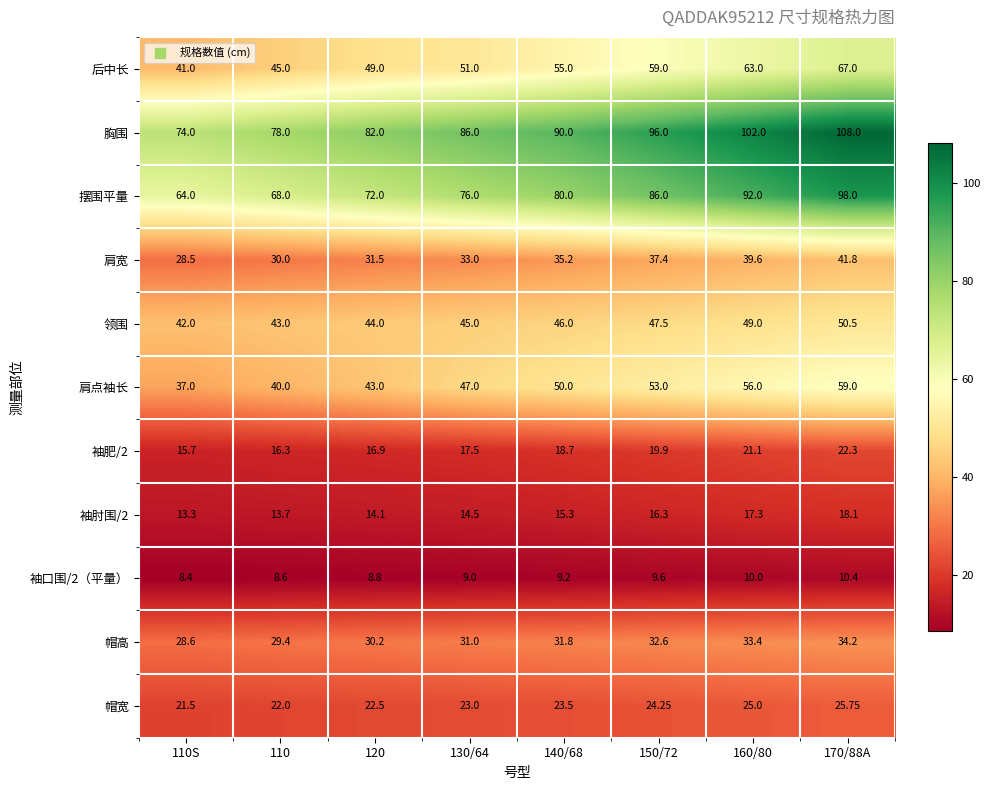

Is the value of 帽高 at 130/64 greater than the value of 胸围 at 110S?

No